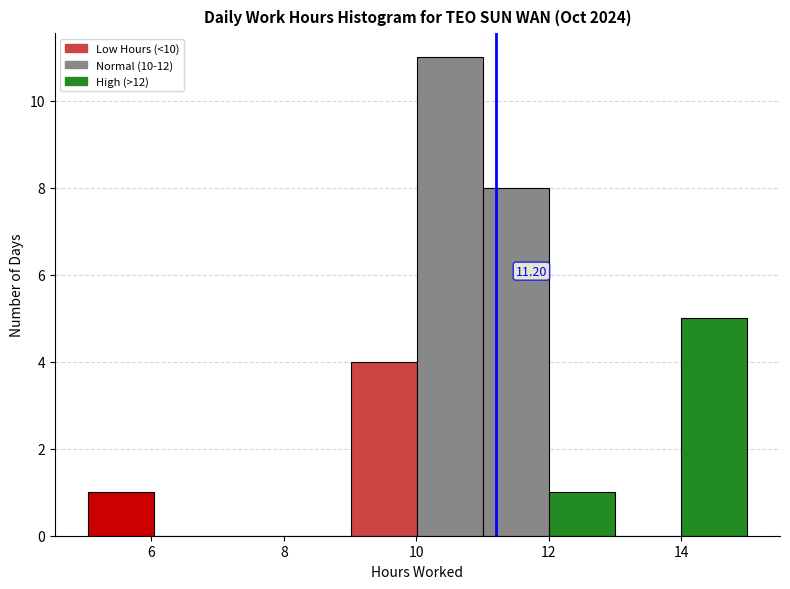

Which range on the x-axis has the tallest bar?

10 to 11